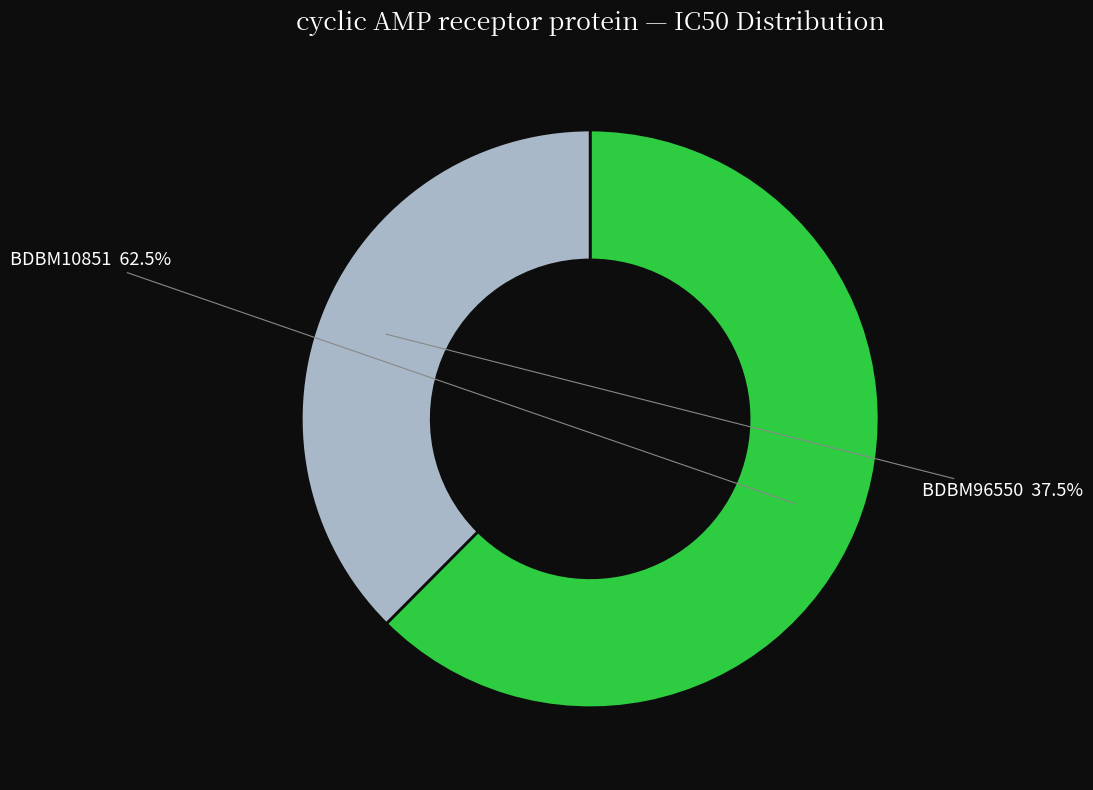

To the nearest percent, what is the difference between the BDBM10851 and BDBM96550 slice percentages?

25%